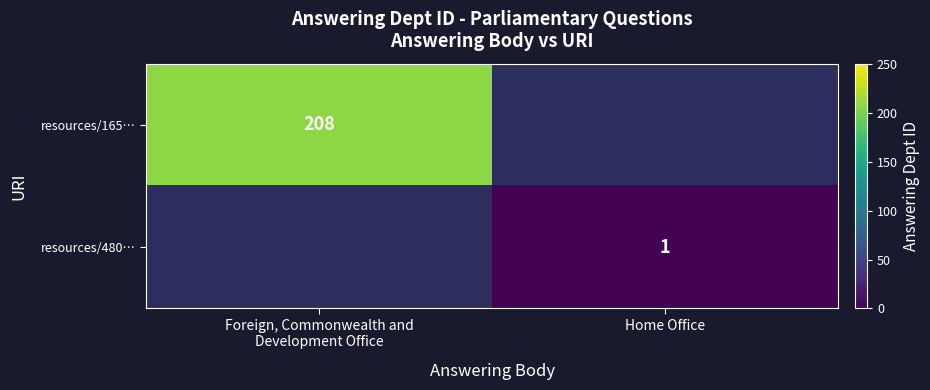

What is the maximum value shown in the chart?

208.0